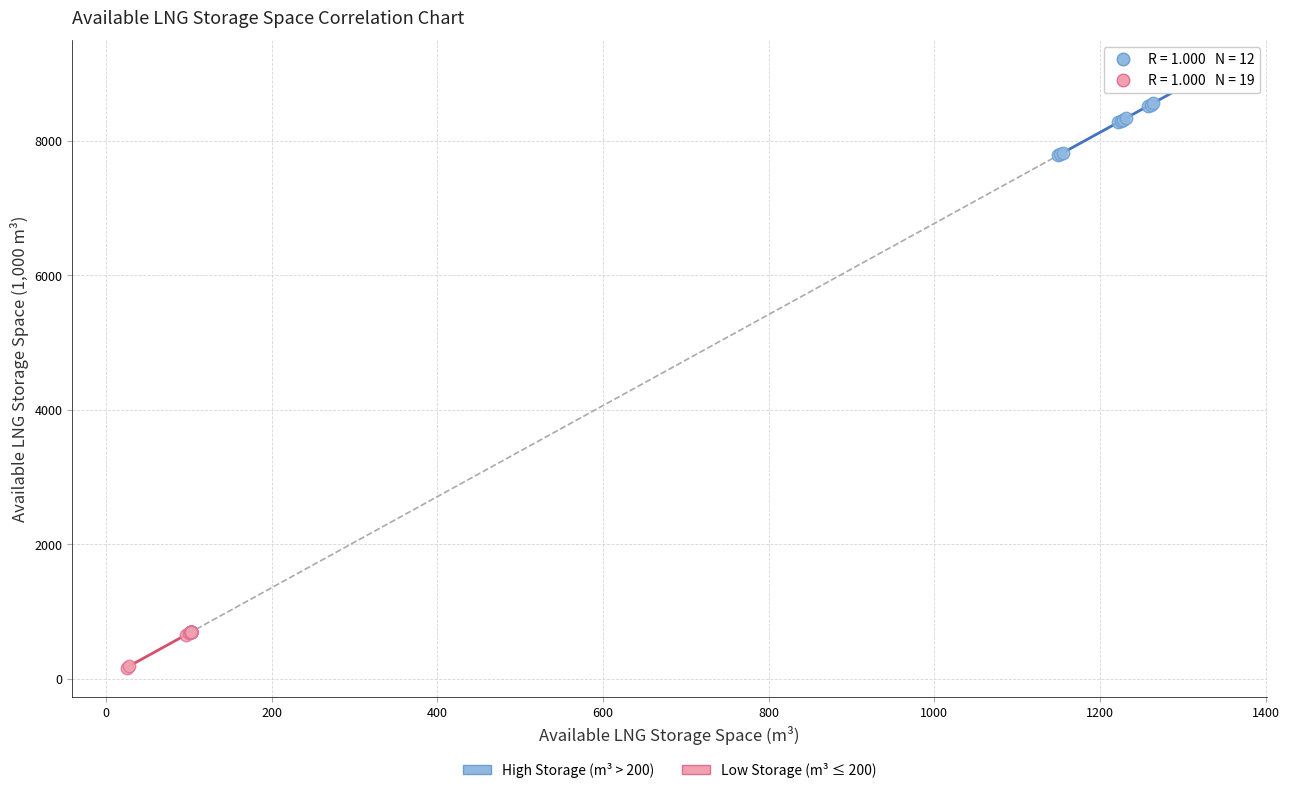

Which series reaches the minimum Y coordinate?

Low Storage (m³ ≤ 200)